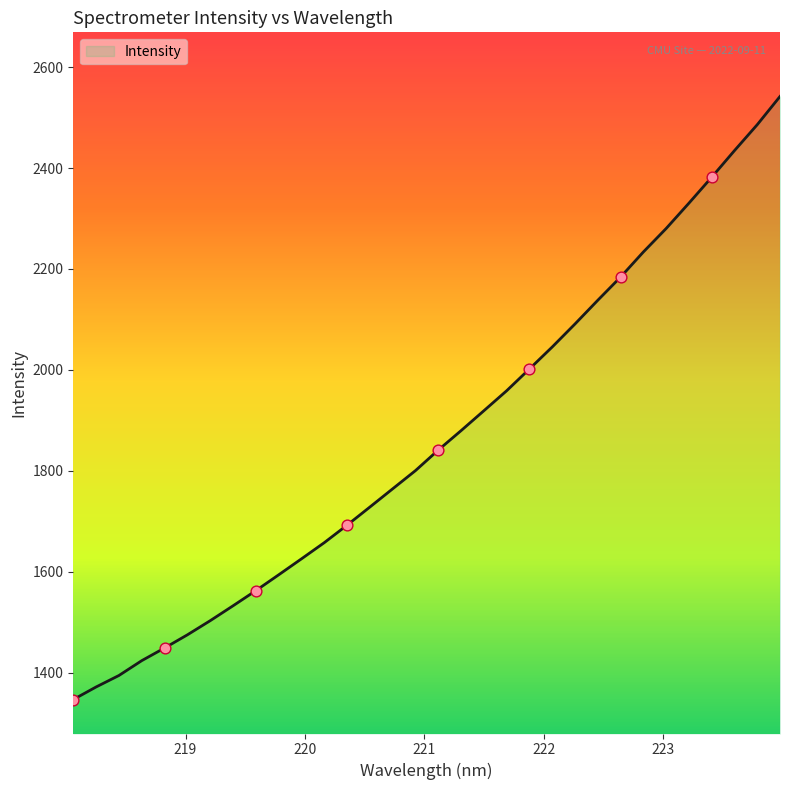

What is the smallest value displayed?

1346.6